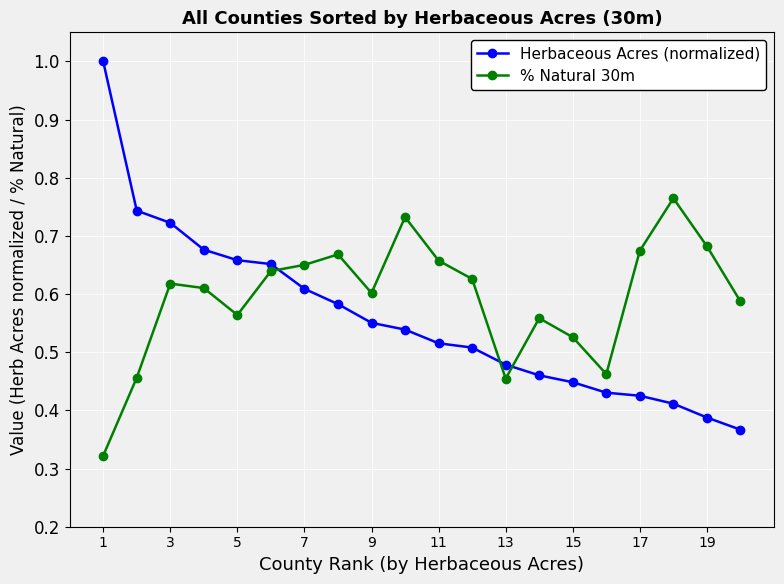

Which series ends up on top after the final intersection of % Natural 30m and Herbaceous Acres (normalized)?

% Natural 30m